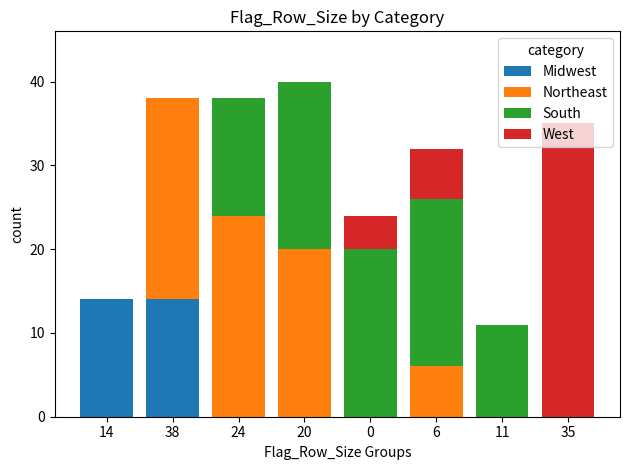

What position from the right is 35?

1